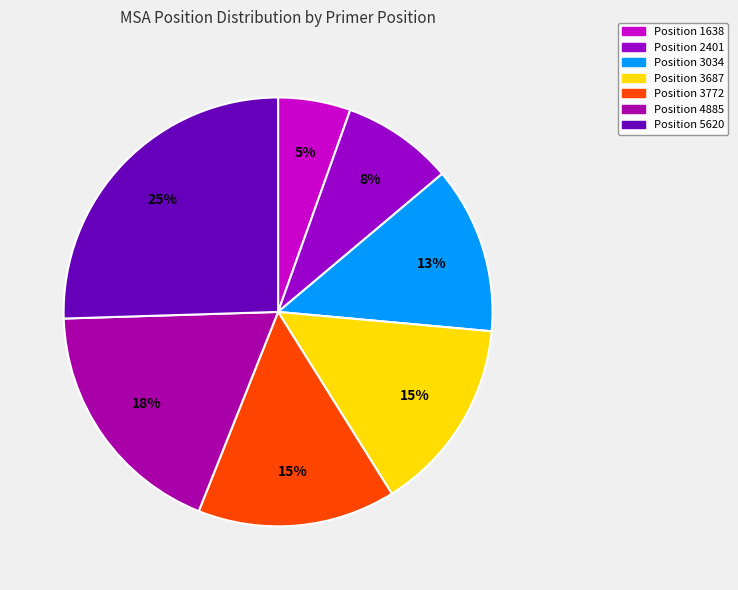

Count the number of slices in the pie.

7